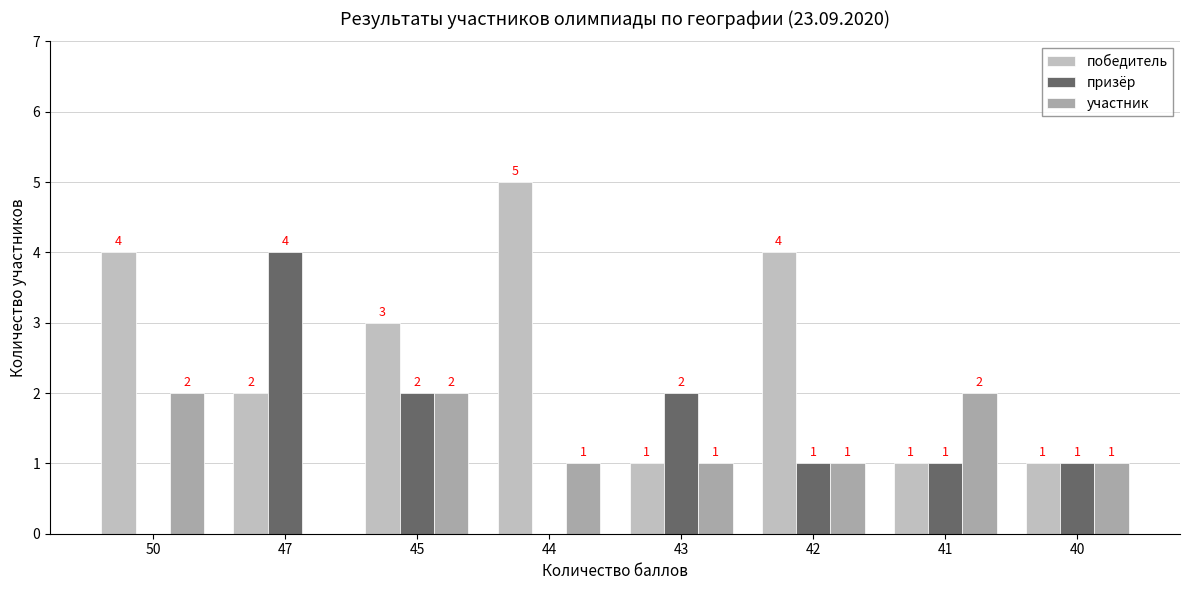

Reading left to right, transcribe all the data shown in this chart.

победитель: 4	2	3	5	1	4	1	1
призёр: 0	4	2	0	2	1	1	1
участник: 2	0	2	1	1	1	2	1